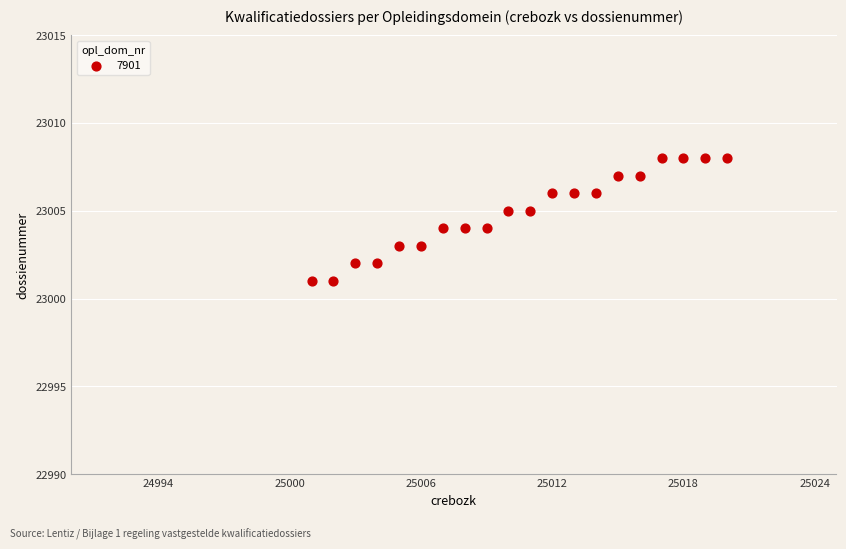

What is the range of Y values (max minus min)?

7